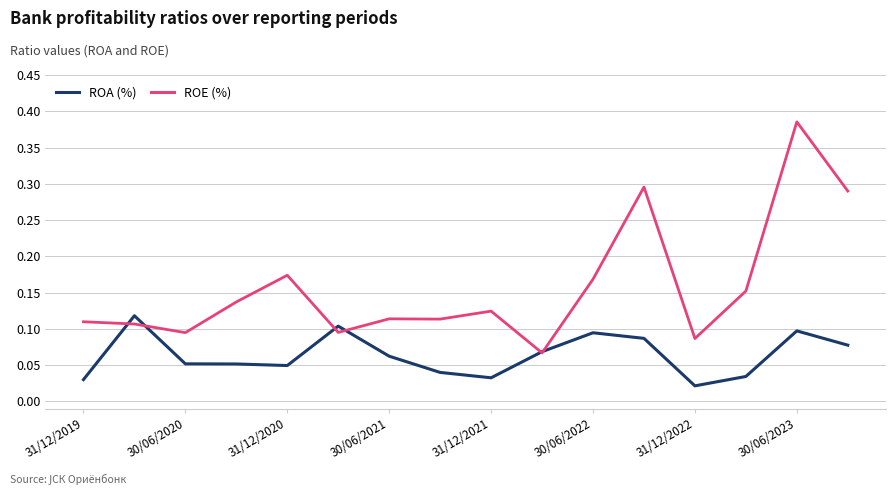

Rank the series by their maximum value, from lowest to highest.

ROA (%), ROE (%)